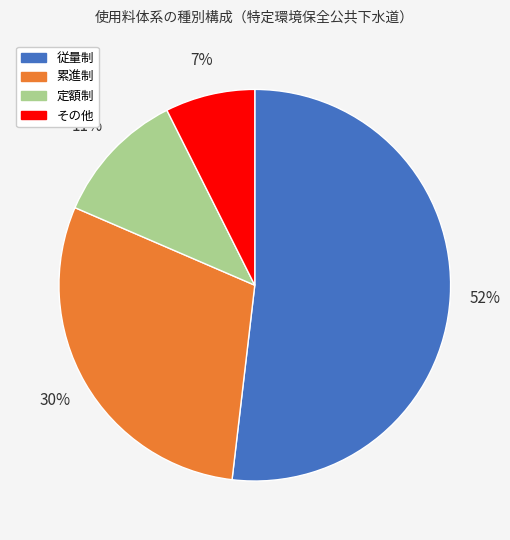

Rank the categories by value from lowest to highest.

その他, 定額制, 累進制, 従量制